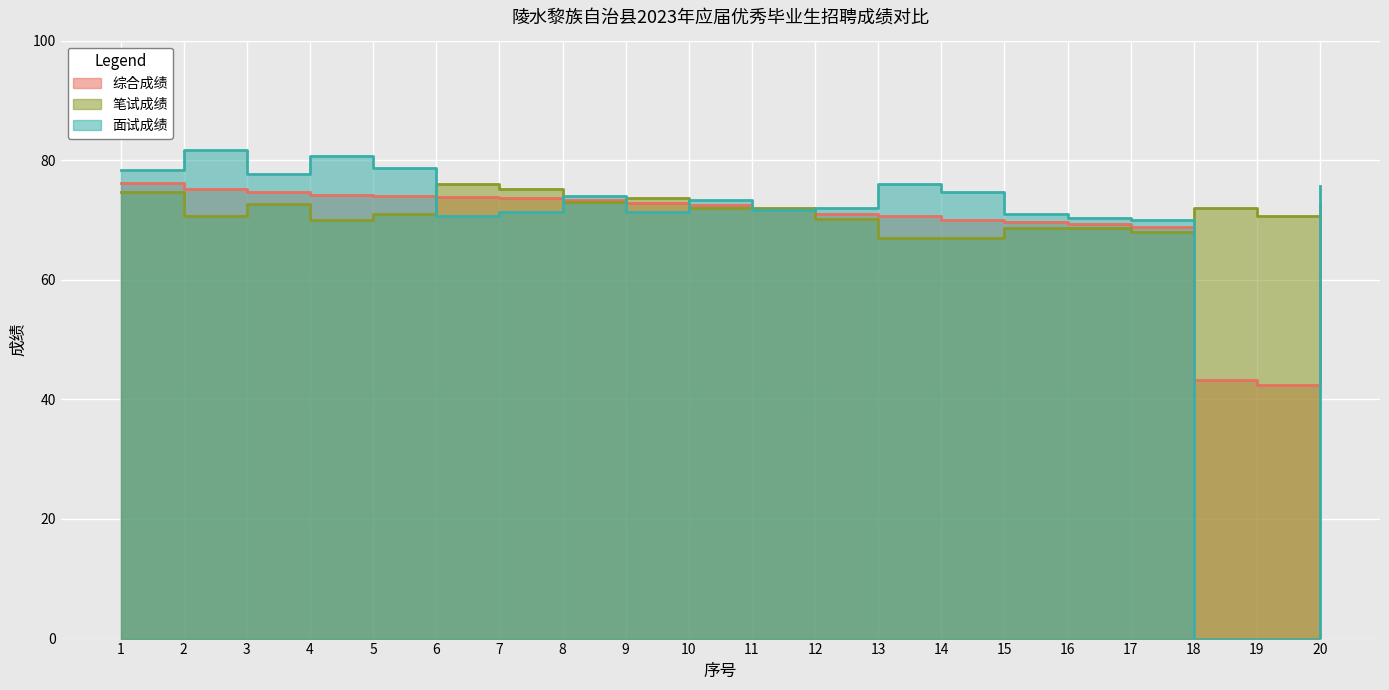

After their last crossing, which series has the higher values: 面试成绩 or 综合成绩?

面试成绩